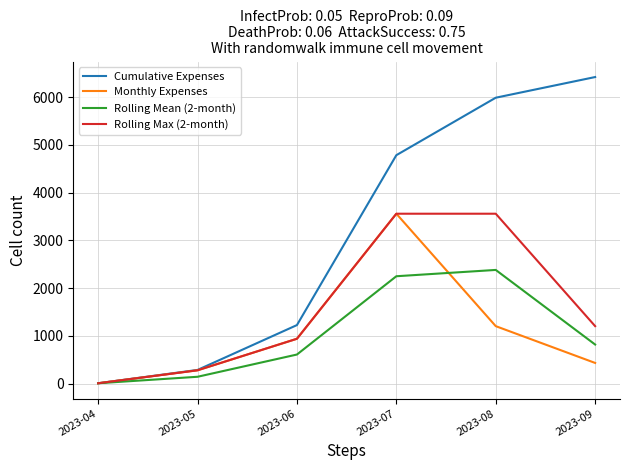

What is the minimum value shown in the chart?

7.6